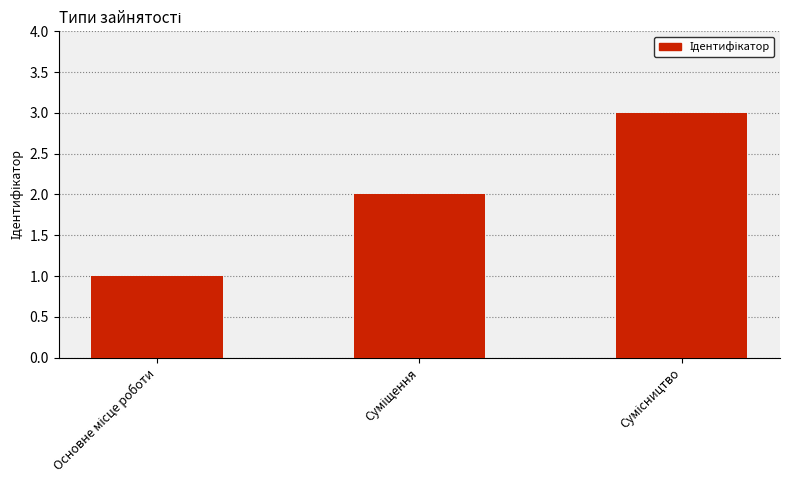

What is the sum of all values?

6